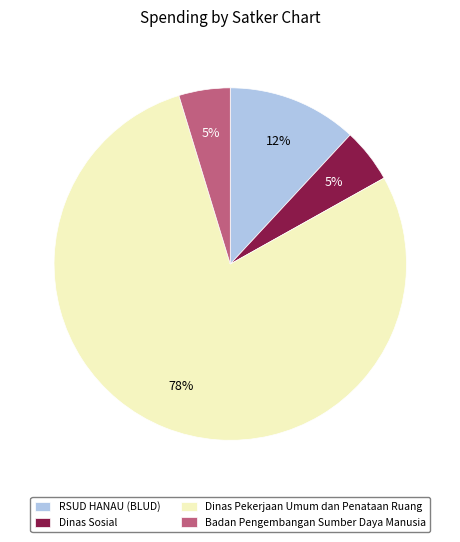

How many segments does this pie chart have?

4